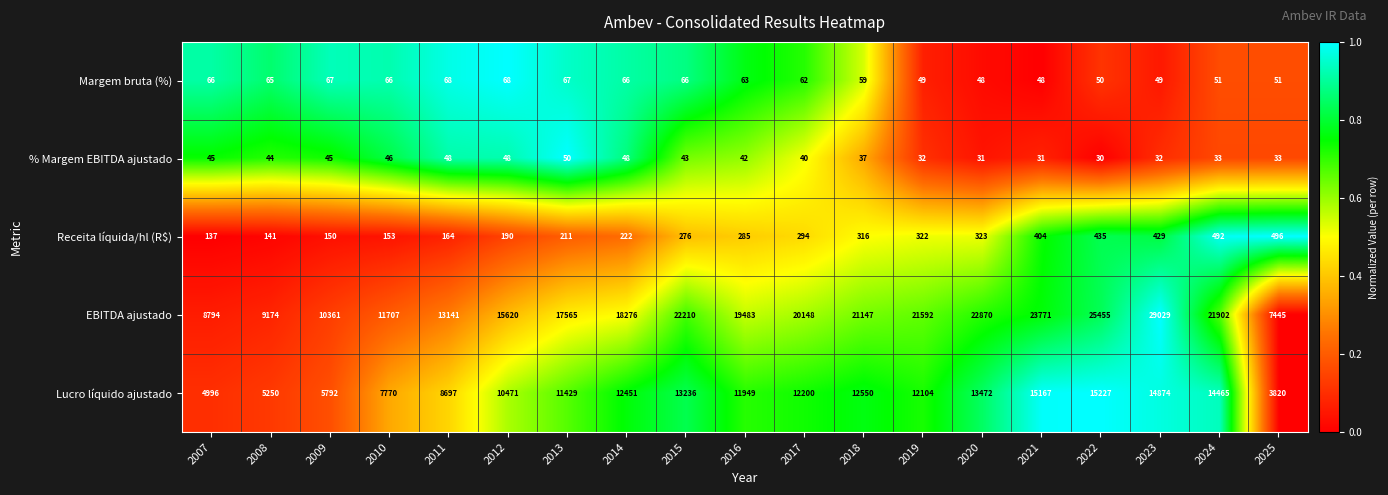

Is it true that Lucro líquido ajustado equals 21631 at 2019?

False